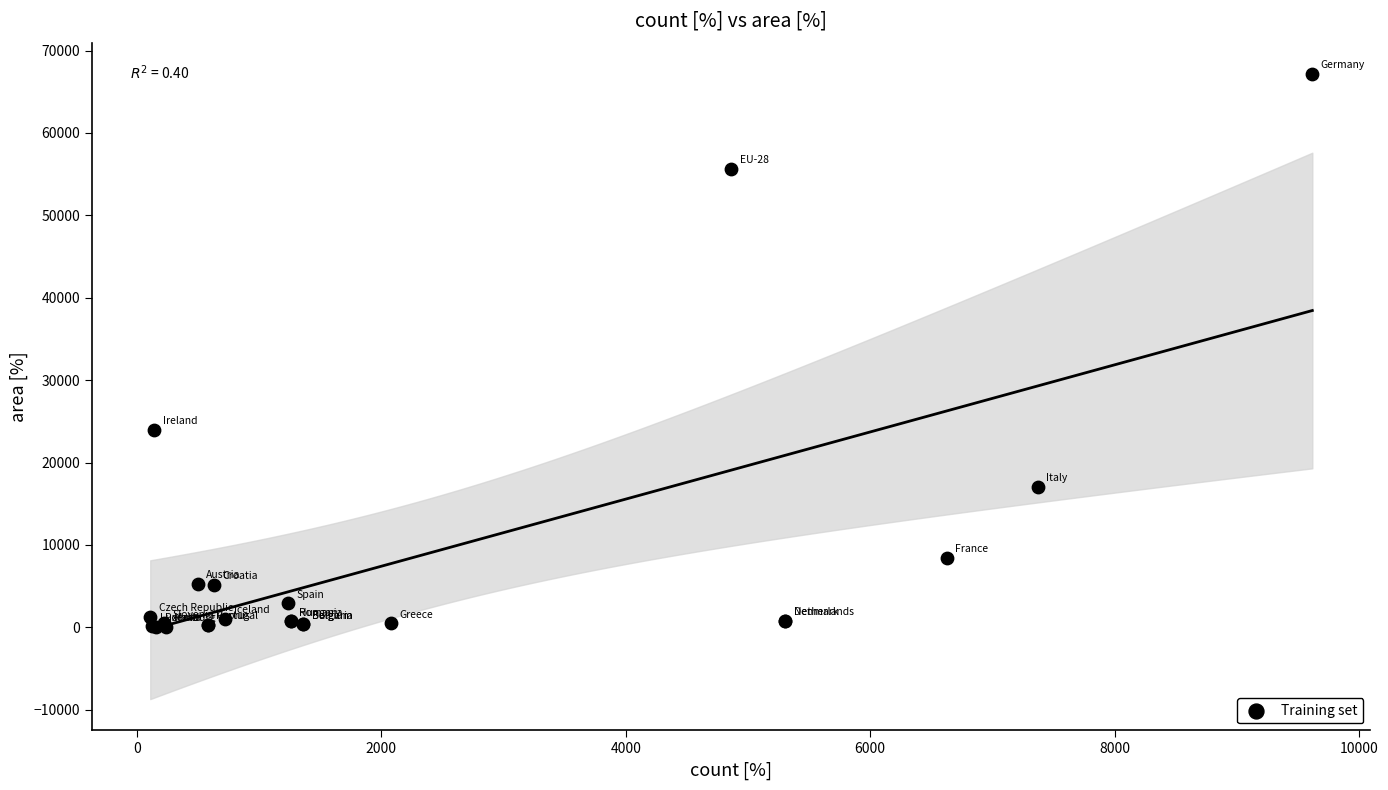

What Y value in the scatter plot is closest to 33615?

23994